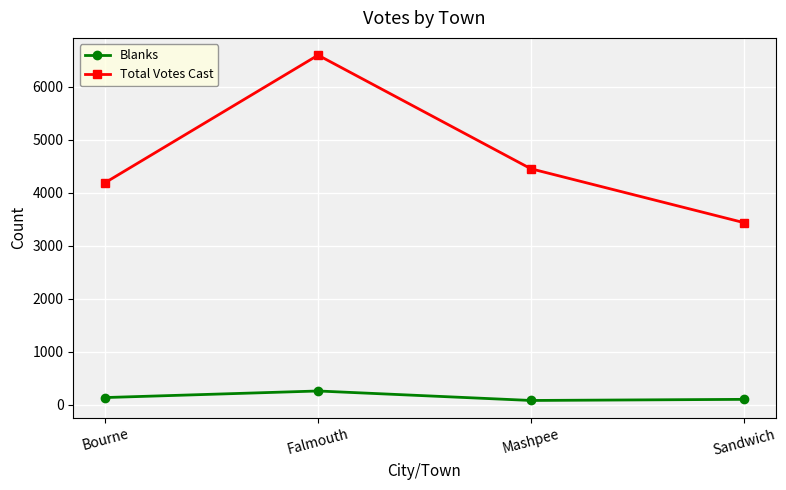

True or false: Blanks and Total Votes Cast cross at least once.

False